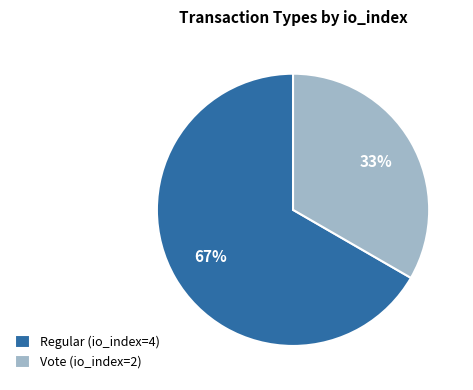

To the nearest percent, what percentage of the pie is Vote (io_index=2)?

33%